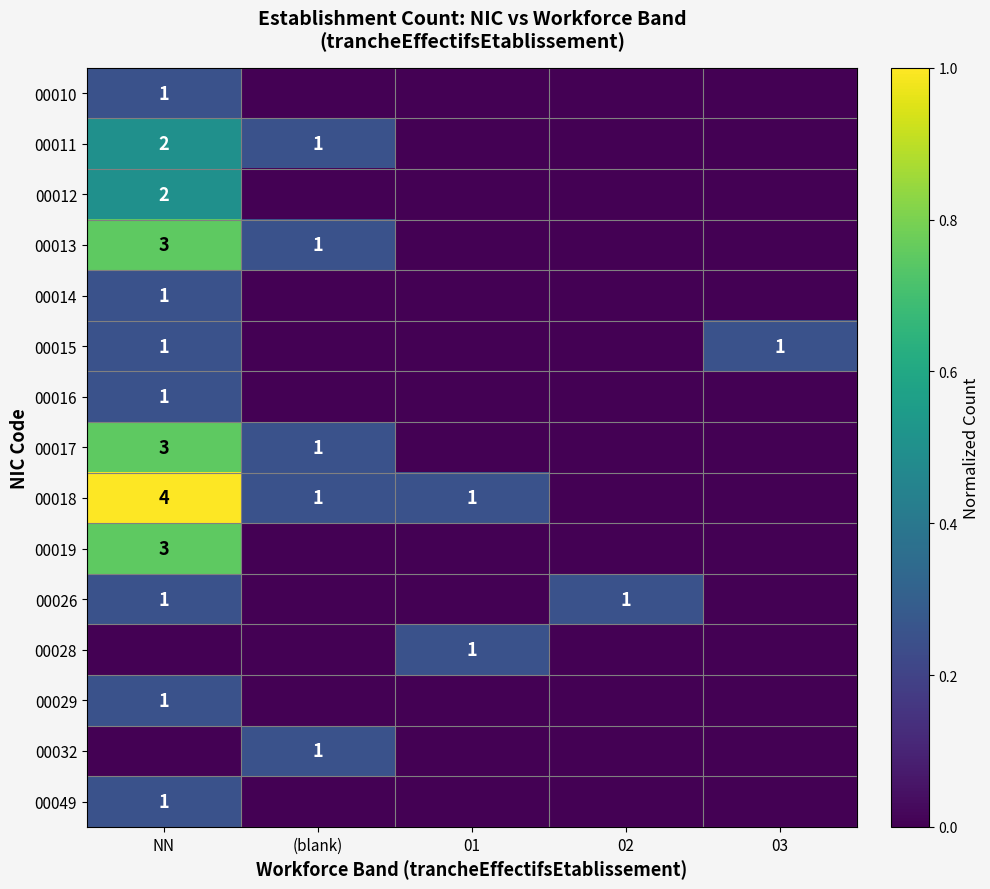

The value of 00017 at NN is 4. True or false?

False